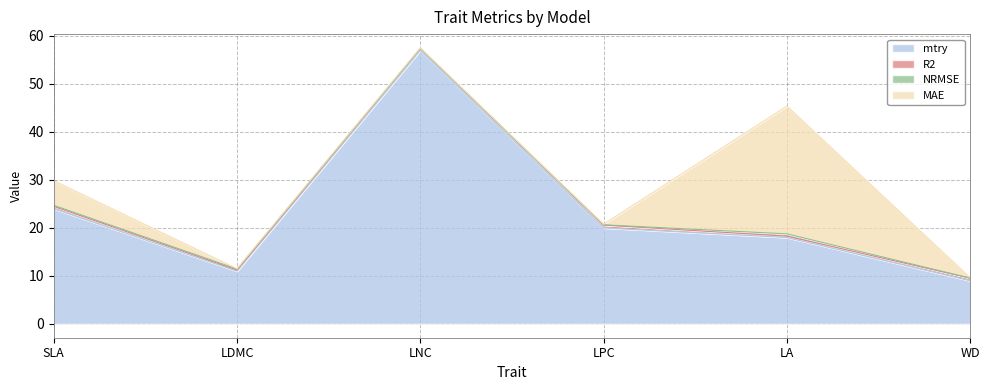

Where is the first local maximum for NRMSE?

LA